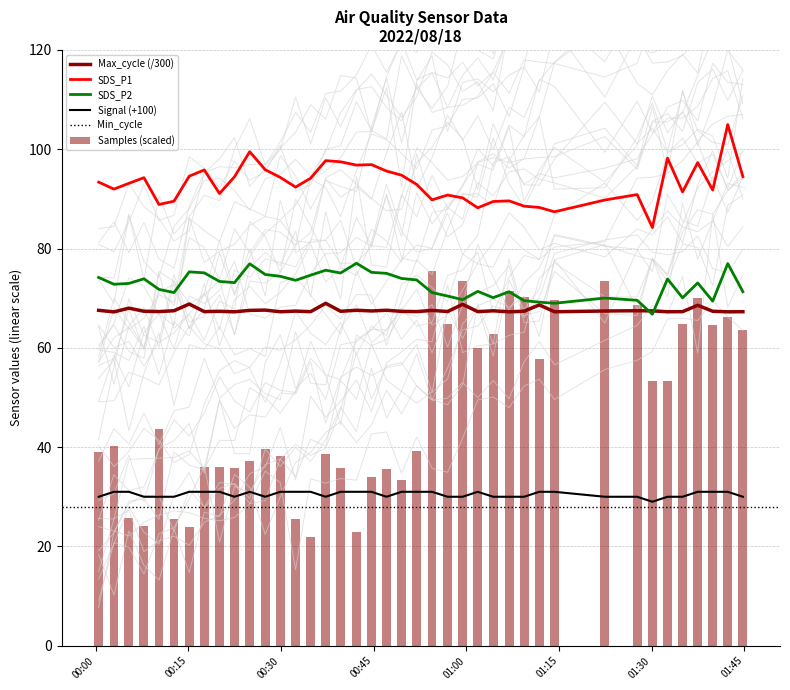

How many data points in Signal are less than 31?

19